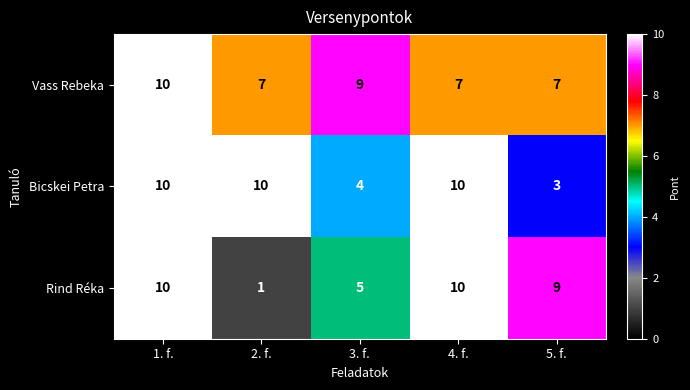

How many Rind Réka values are between 5 and 10?

4